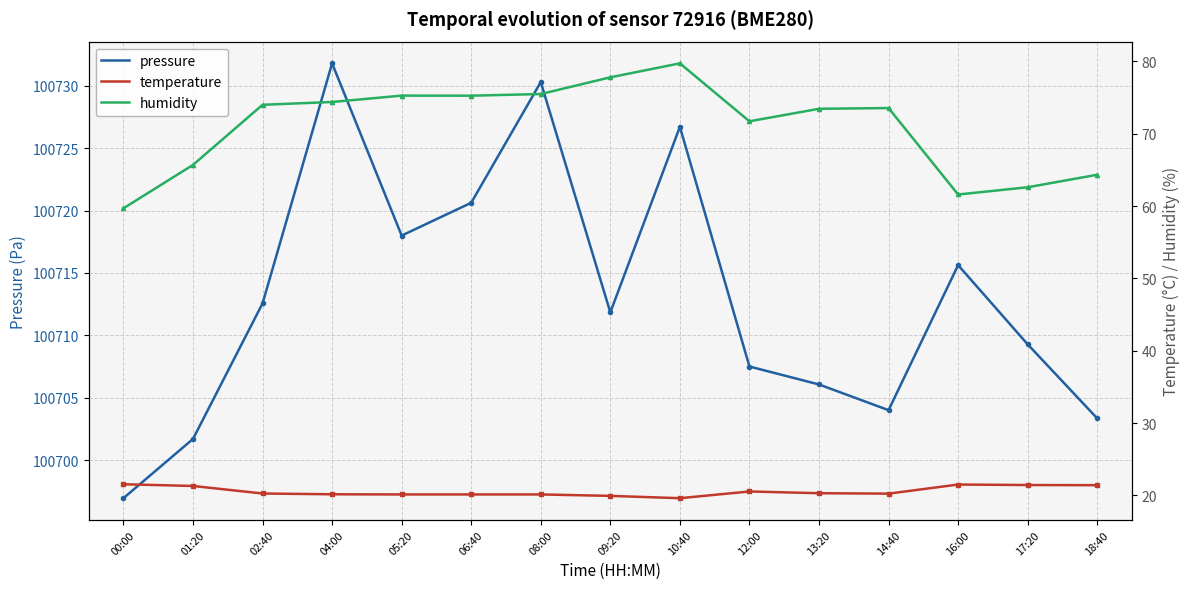

The value of pressure at 06:40 is 166930.3. True or false?

False